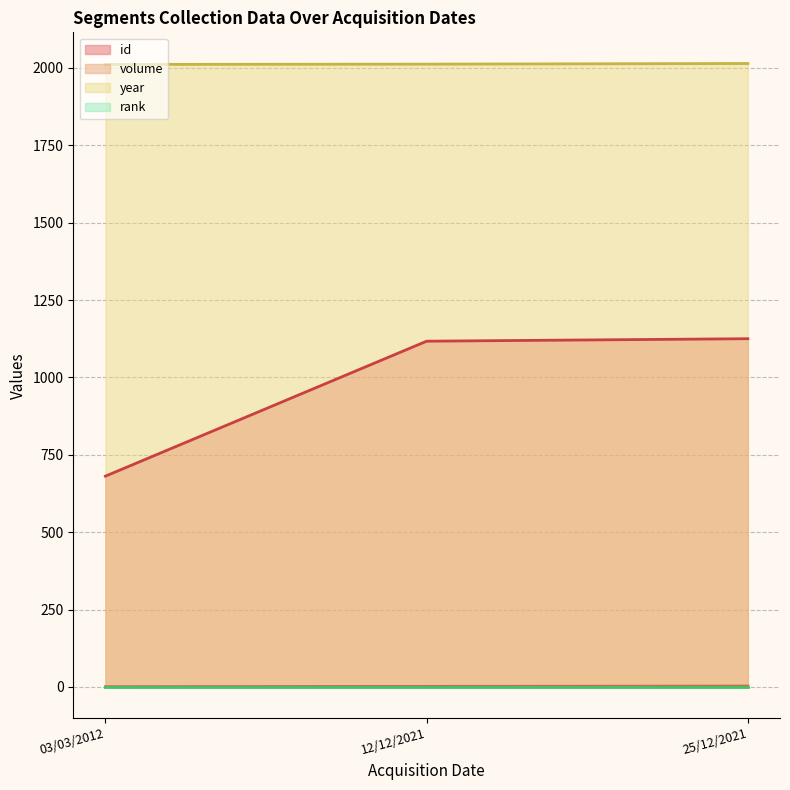

Reading left to right, what are all the values shown in this chart?

id: 681	1117	1125
volume: 1	2	3
year: 2011	2012	2014